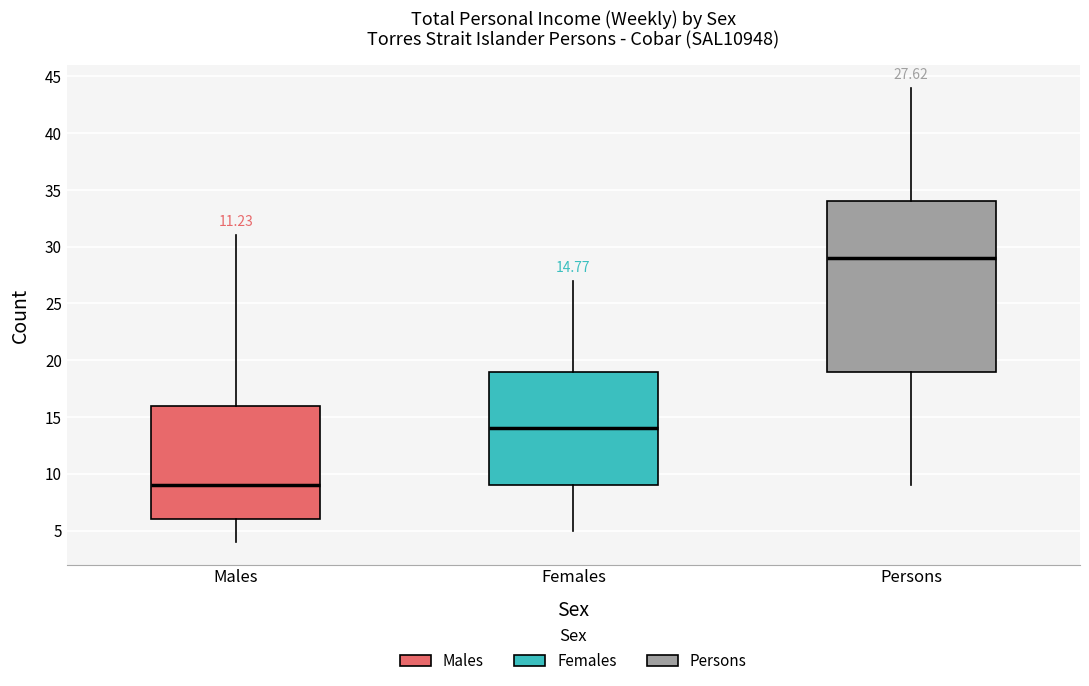

Which box's median line is the lowest?

Males